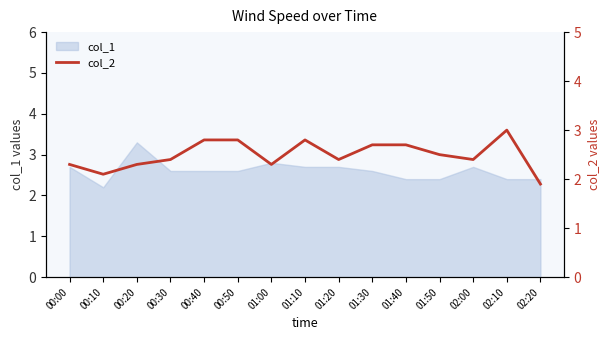

What is the difference between the maximum and minimum values?

1.1